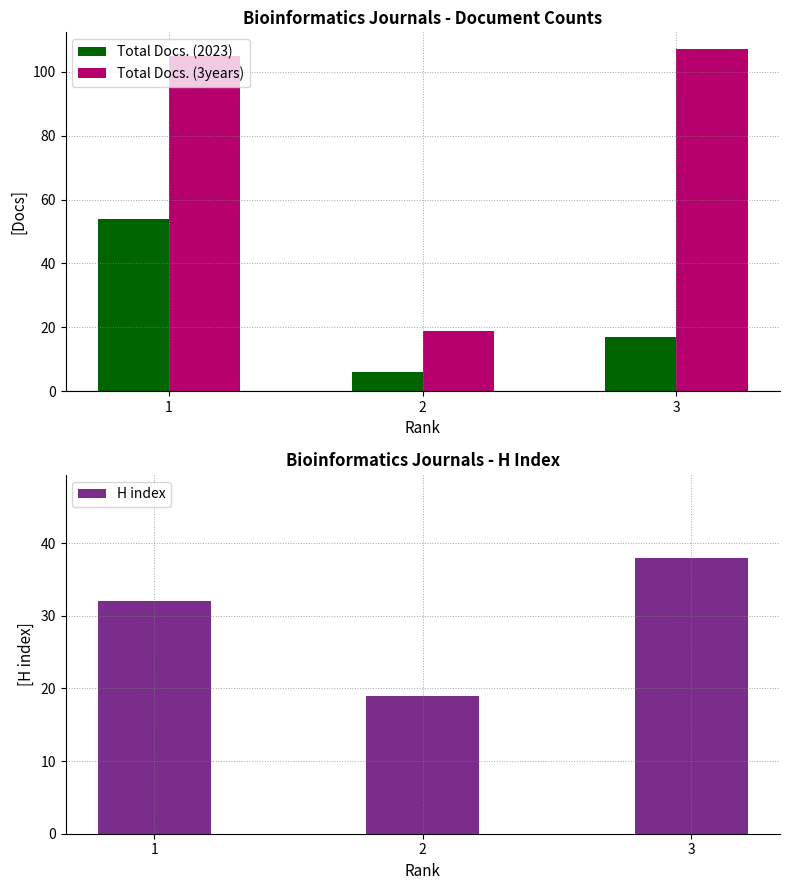

What are all the series names shown in the legend?

Total Docs. (2023), Total Docs. (3years), H index